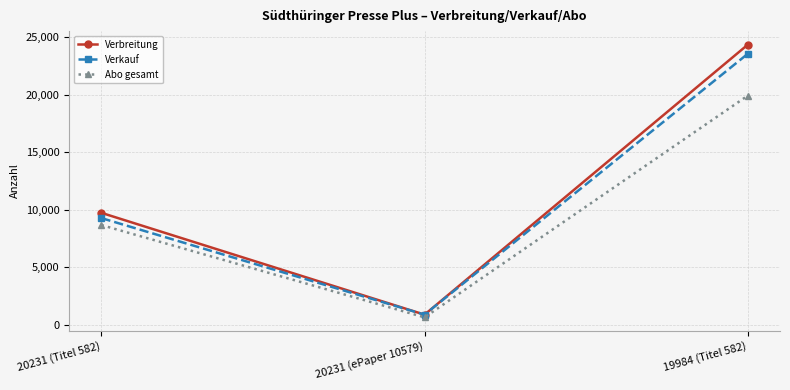

Reading left to right, extract all data points from this chart.

Verbreitung: 9723	876	24335
Verkauf: 9266	876	23543
Abo gesamt: 8662	640	19907